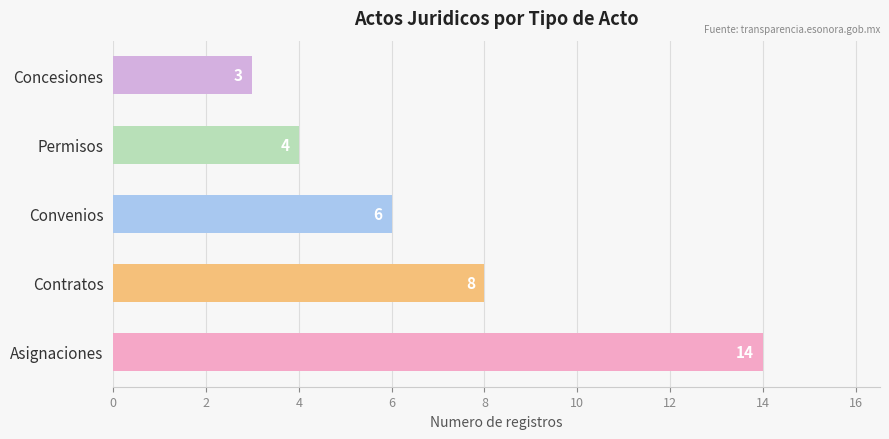

Reading top to bottom, transcribe all the data shown in this chart.

Concesiones=3	Permisos=4	Convenios=6	Contratos=8	Asignaciones=14